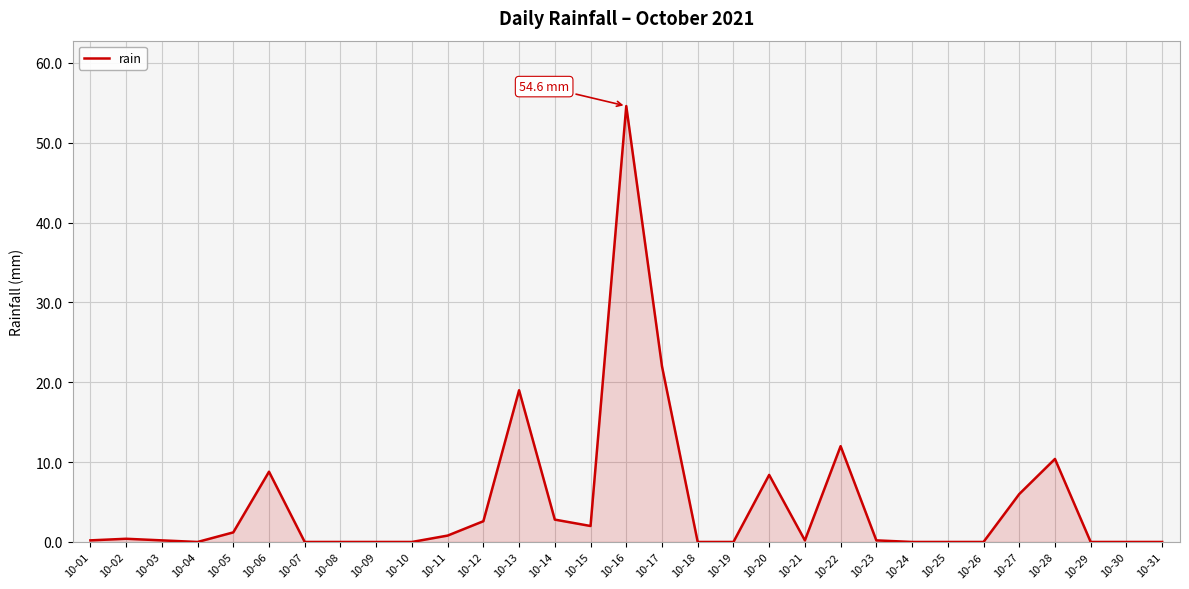

True or false: the data shows 0.0 at 10-18.

True